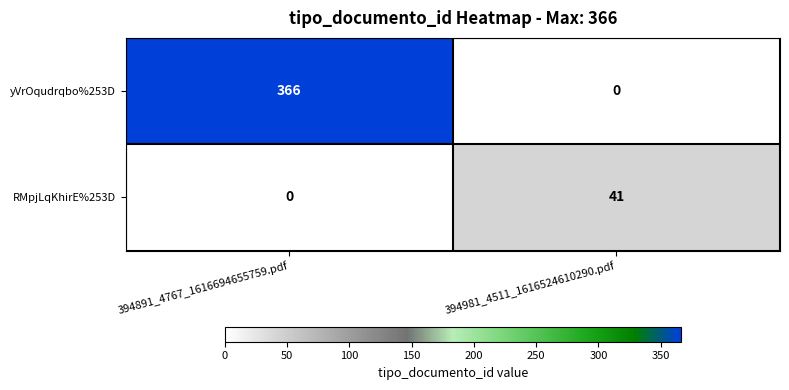

Where is RMpjLqKhirE%253D nearest to the value 20?

394891_4767_1616694655759.pdf